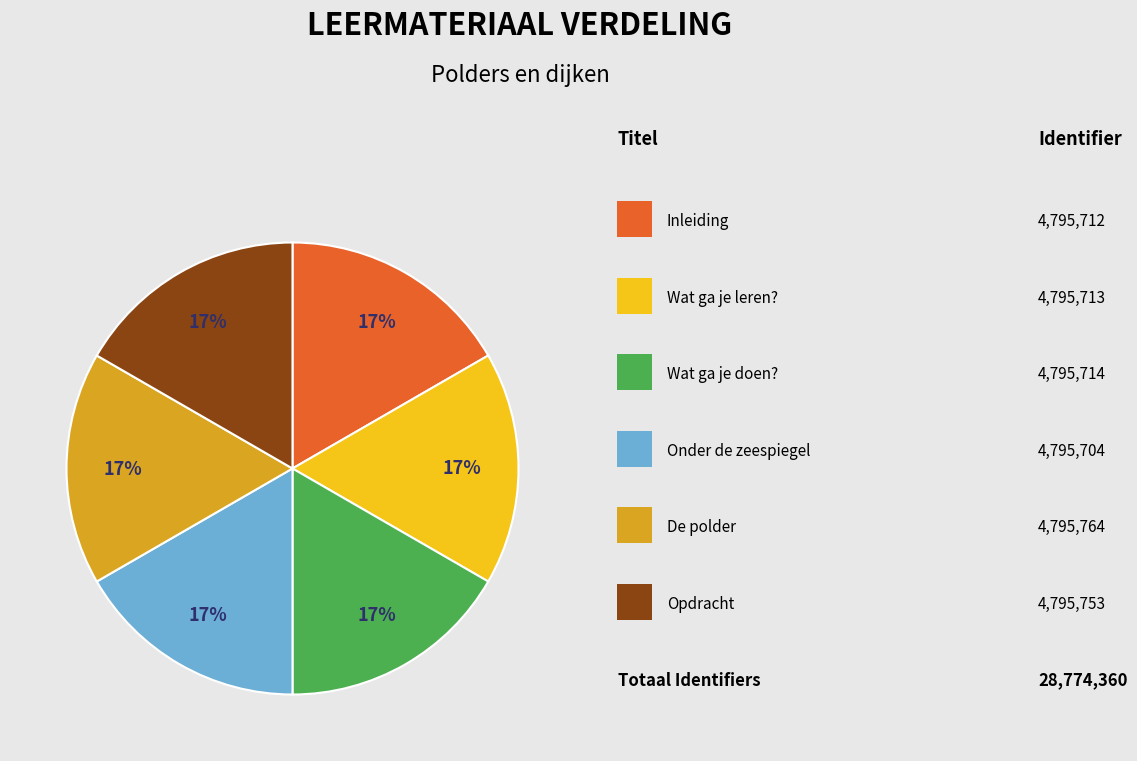

Is there a majority slice in this chart?

No